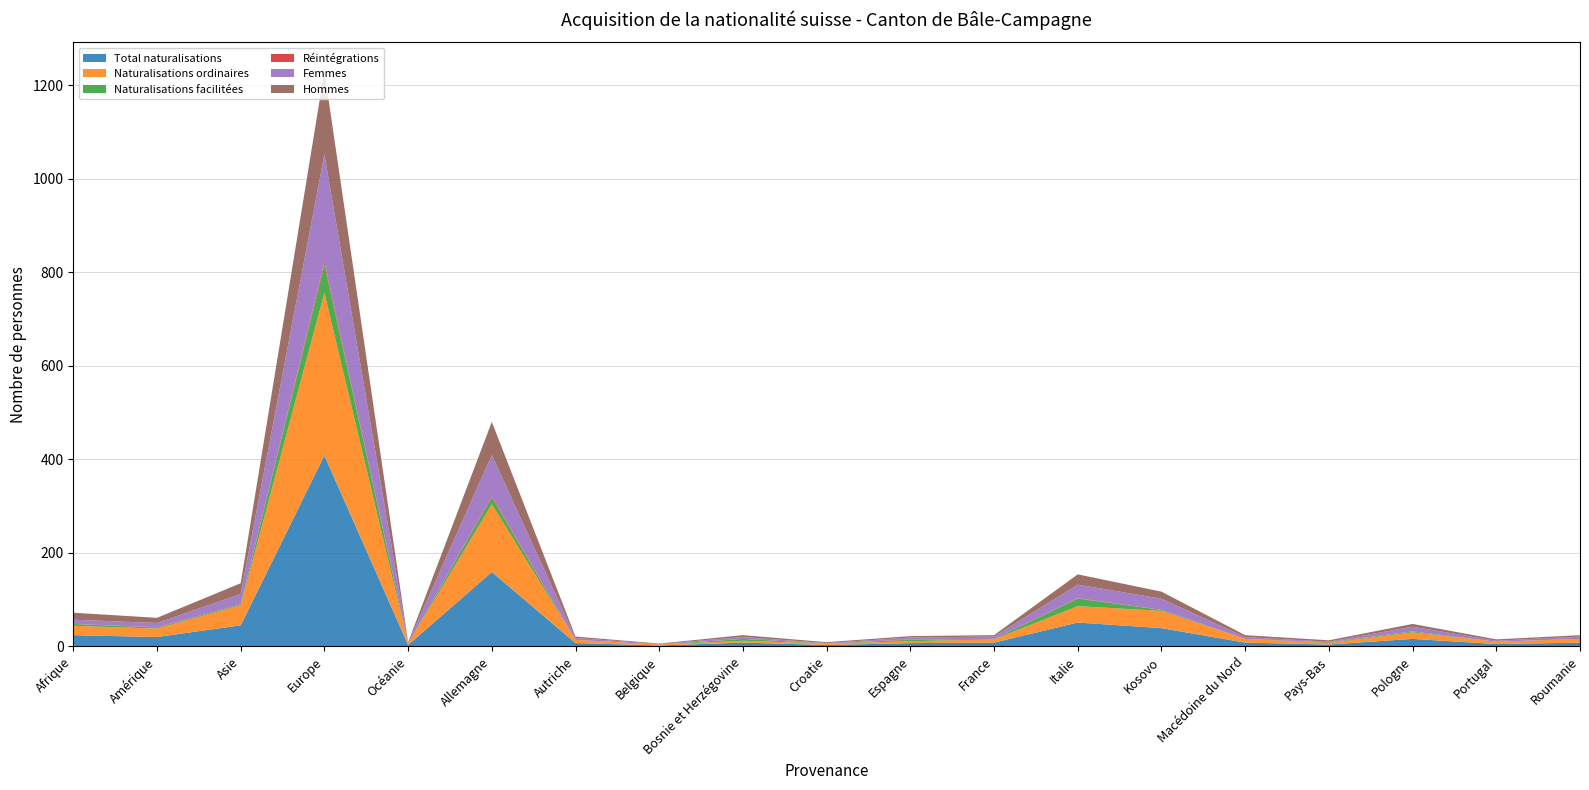

Reading right to left, extract all data points from this chart.

Total naturalisations: 8	5	16	4	8	39	51	8	7	3	8	2	7	159	3	408	45	20	24
Naturalisations ordinaires: 8	5	14	3	8	37	35	7	4	3	4	2	7	145	3	348	43	18	20
Naturalisations facilitées: 0	0	2	1	0	2	16	1	3	0	4	0	0	14	0	60	2	2	4
Réintégrations: 0	0	0	1	0	0	1	0	1	0	0	0	0	3	0	6	0	1	0
Femmes: 5	2	10	1	4	24	29	5	4	1	4	1	4	88	2	230	22	9	9
Hommes: 3	3	6	3	4	15	22	3	3	2	4	1	3	71	1	178	23	11	15